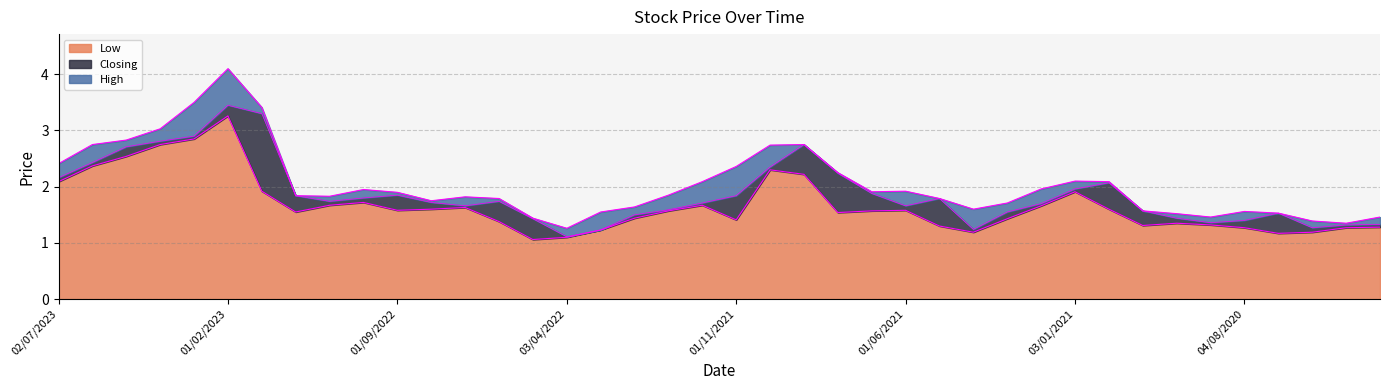

What is the sum of the Low values at 03/07/2022 and 01/06/2021?

3.2